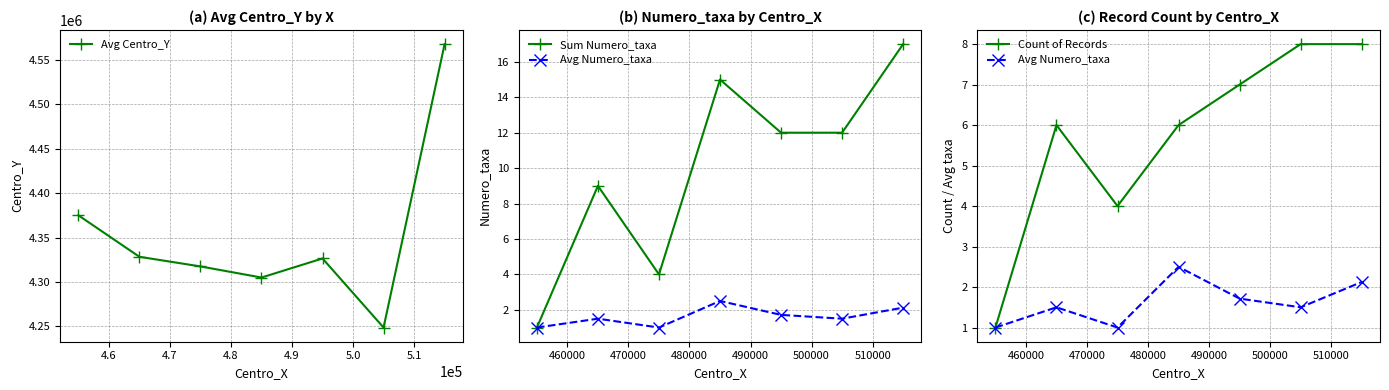

What is the maximum value for Avg Centro_Y?

4567500.0